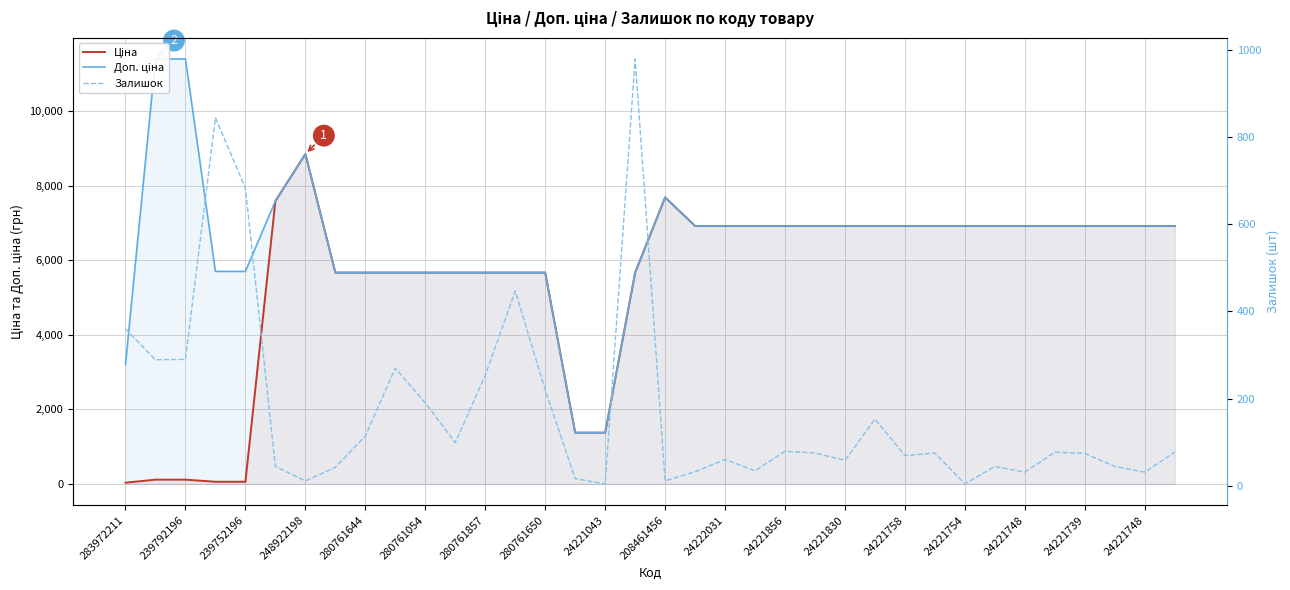

What is the value of the Залишок point at the 35th from the left?

31.0